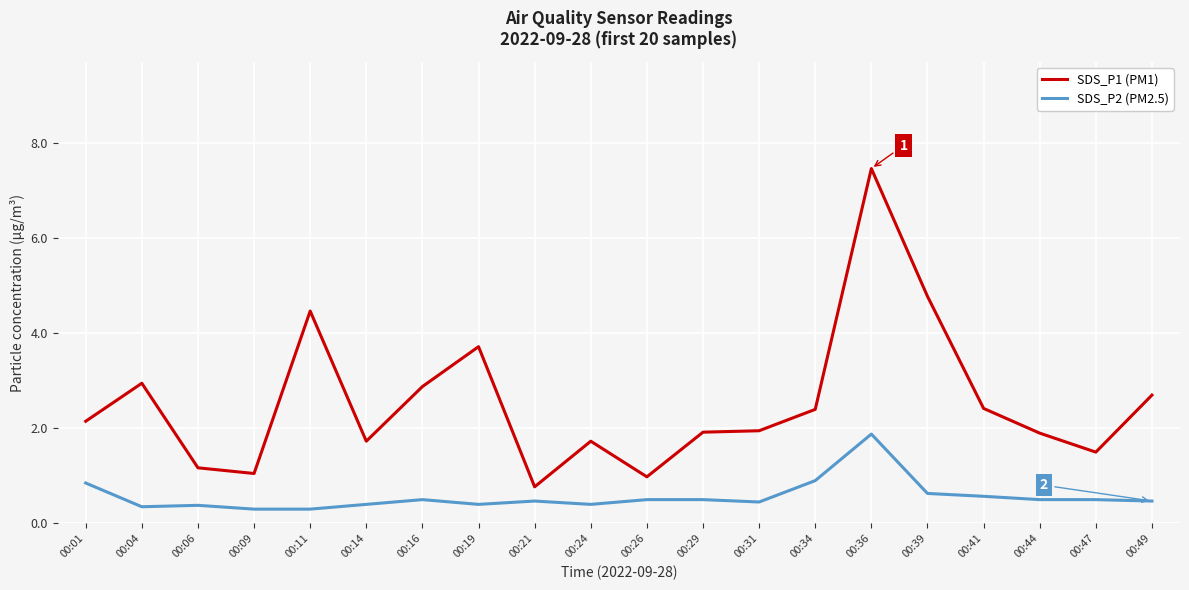

What is the highest value of the SDS_P1 (PM1) series?

7.5